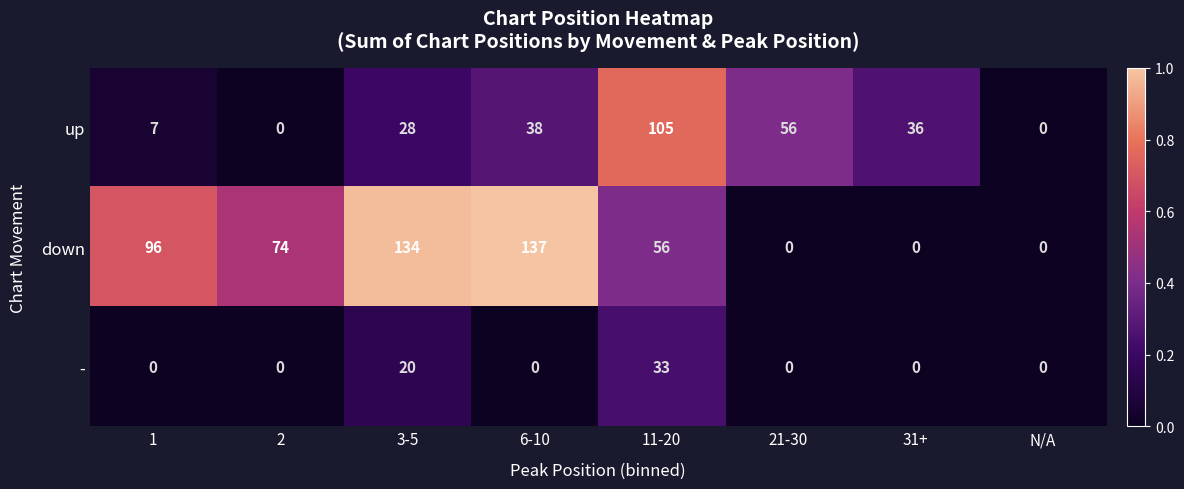

Reading left to right, list all the values displayed in this chart.

up: 7	0	28	38	105	56	36	0
down: 96	74	134	137	56	0	0	0
-: 0	0	20	0	33	0	0	0